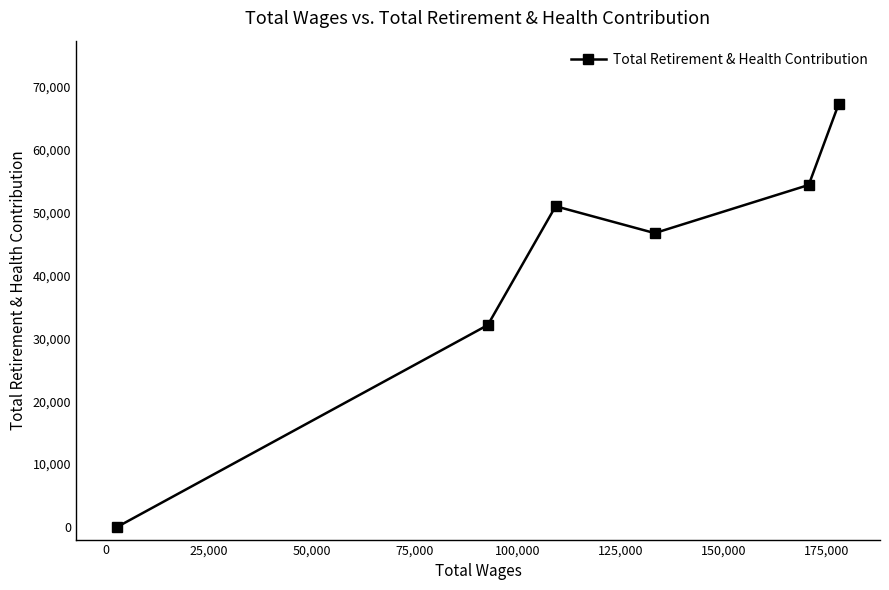

Reading right to left, extract all data points from this chart.

67343	54398	46738	51011	32119	0